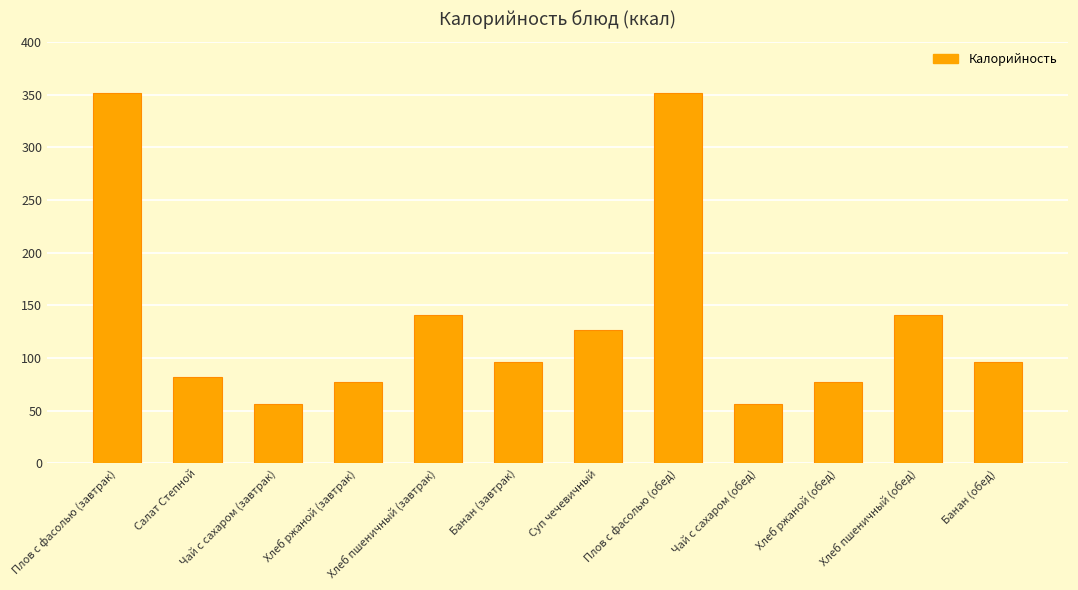

Read the value at Плов с фасолью (обед).

351.5